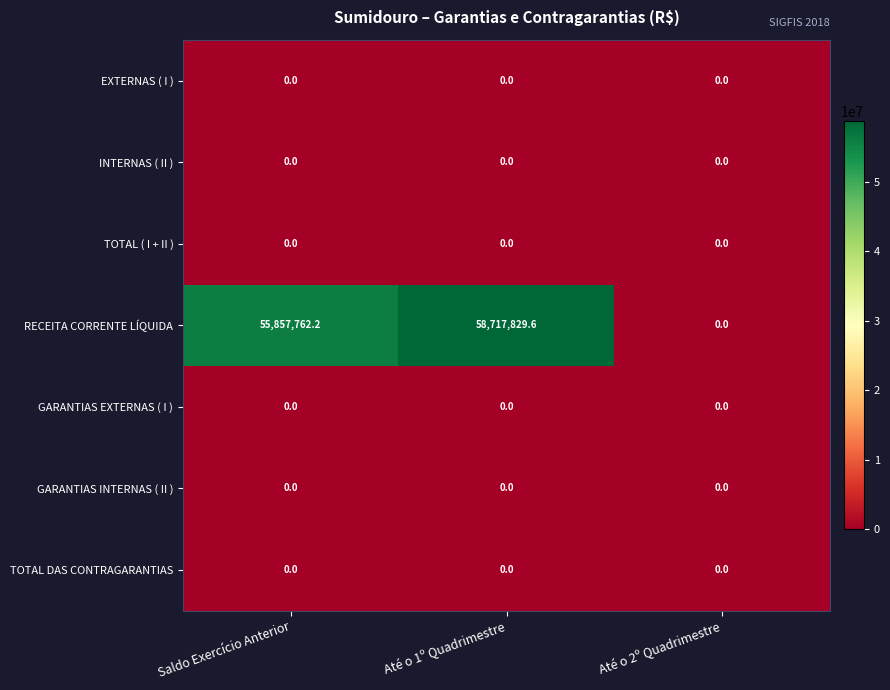

Reading left to right, extract all data points from this chart.

EXTERNAS ( I ): Saldo Exercício Anterior=0.0	Até o 1º Quadrimestre=0.0	Até o 2º Quadrimestre=0.0
INTERNAS ( II ): Saldo Exercício Anterior=0.0	Até o 1º Quadrimestre=0.0	Até o 2º Quadrimestre=0.0
TOTAL ( I + II ): Saldo Exercício Anterior=0.0	Até o 1º Quadrimestre=0.0	Até o 2º Quadrimestre=0.0
RECEITA CORRENTE LÍQUIDA: Saldo Exercício Anterior=55857762.2	Até o 1º Quadrimestre=58717829.6	Até o 2º Quadrimestre=0.0
GARANTIAS EXTERNAS ( I ): Saldo Exercício Anterior=0.0	Até o 1º Quadrimestre=0.0	Até o 2º Quadrimestre=0.0
GARANTIAS INTERNAS ( II ): Saldo Exercício Anterior=0.0	Até o 1º Quadrimestre=0.0	Até o 2º Quadrimestre=0.0
TOTAL DAS CONTRAGARANTIAS: Saldo Exercício Anterior=0.0	Até o 1º Quadrimestre=0.0	Até o 2º Quadrimestre=0.0